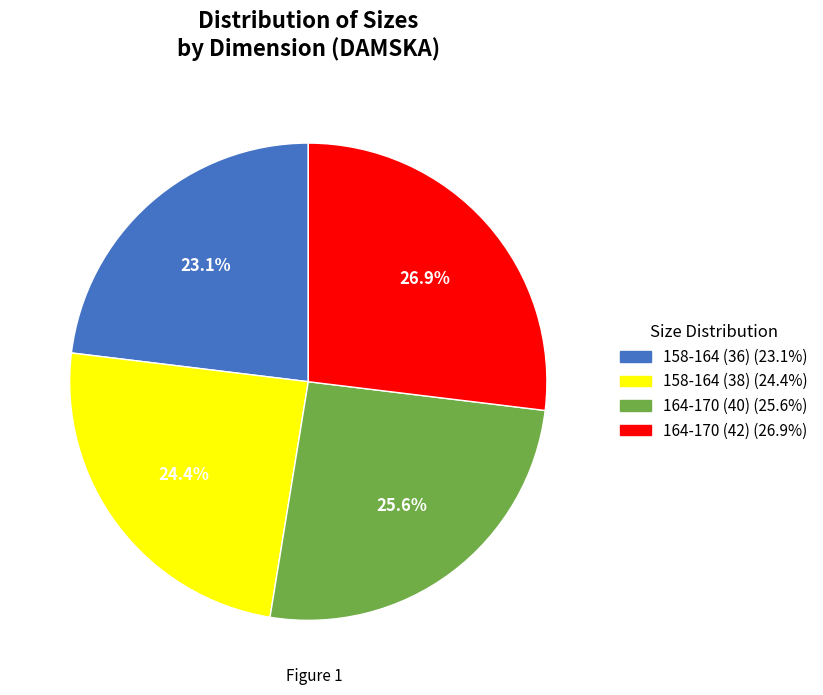

What percentage is the 158-164 (38) slice, to the nearest percent?

24%